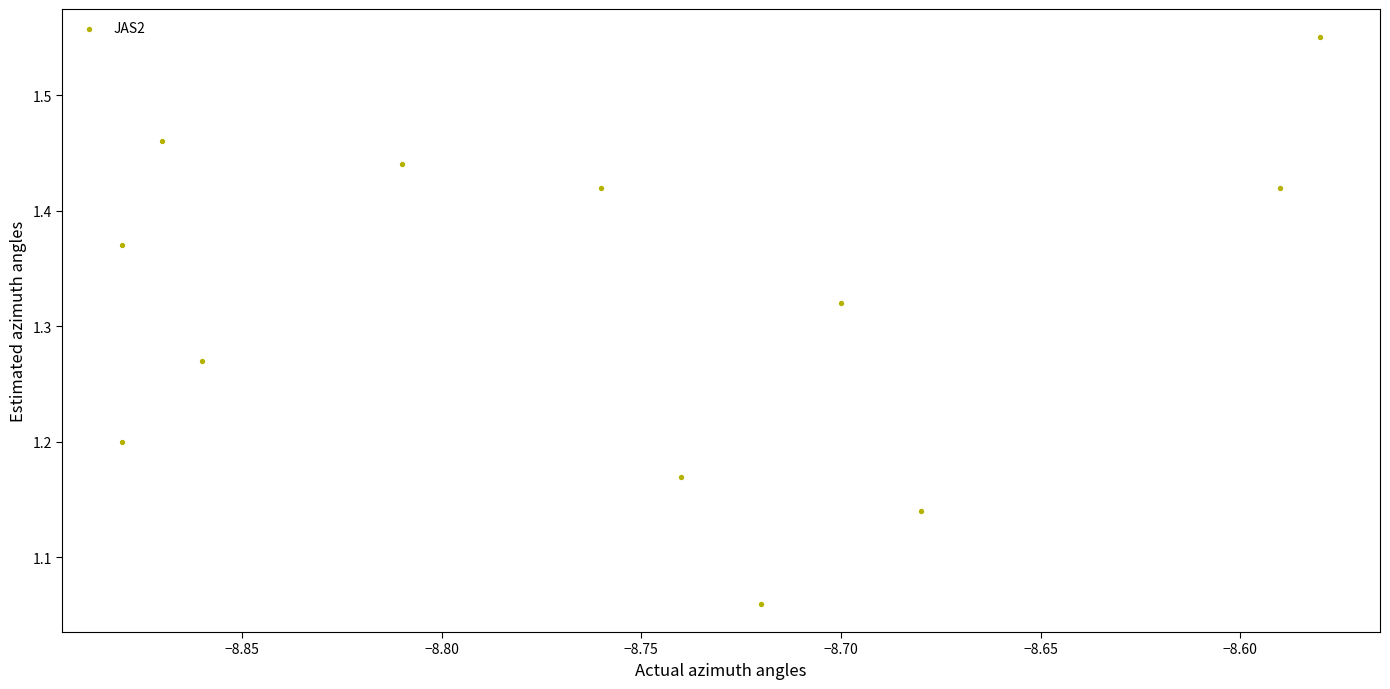

What is the range of X values (max minus min)?

0.3